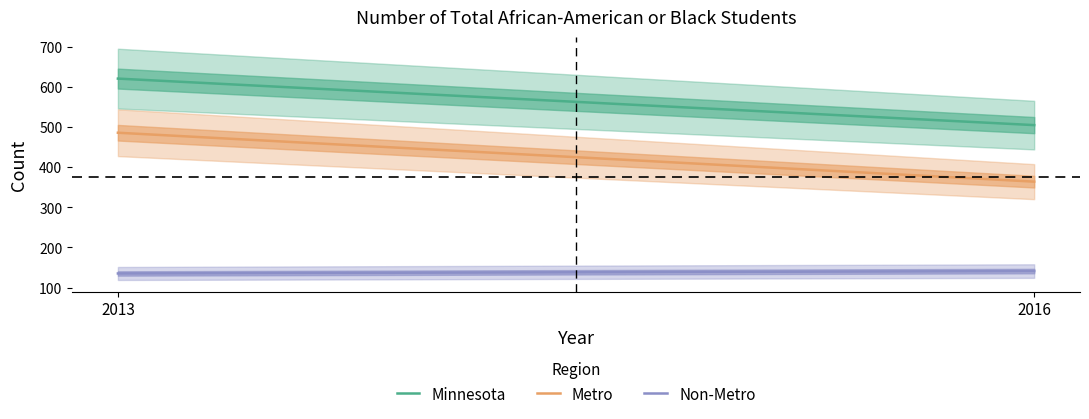

Which series has the largest total across all categories?

Minnesota